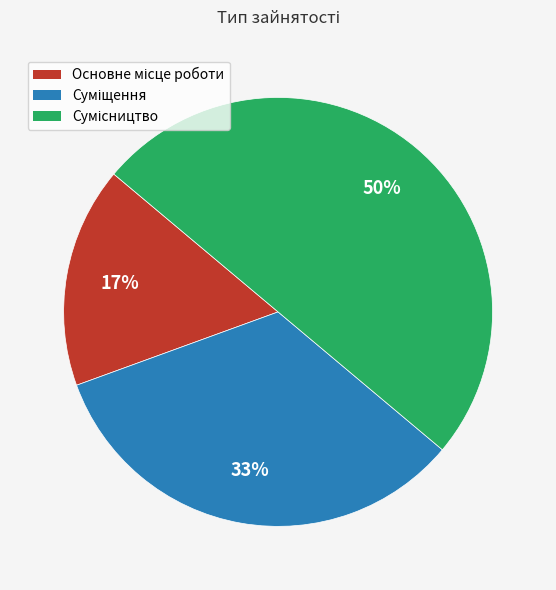

To the nearest percent, what is the average slice percentage?

33%